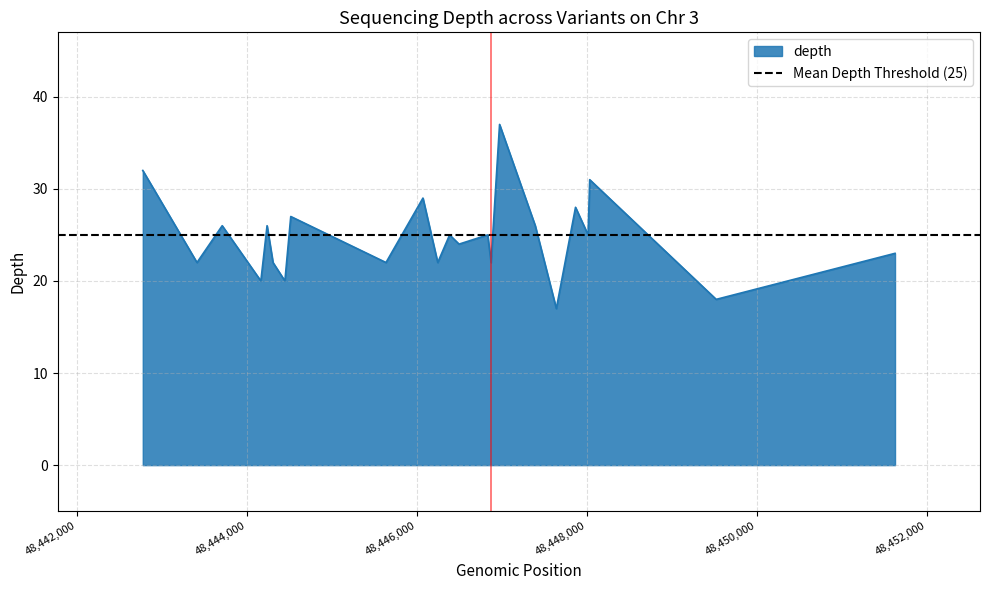

What is the lowest value of the depth series?

17